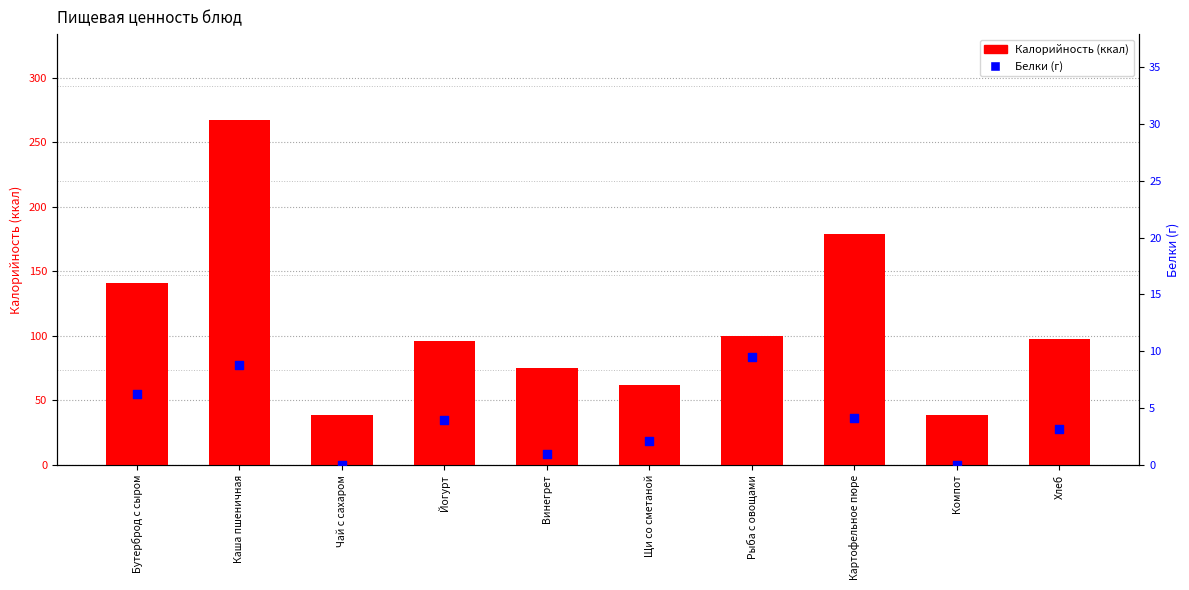

Which series has the largest total across all categories?

Калорийность